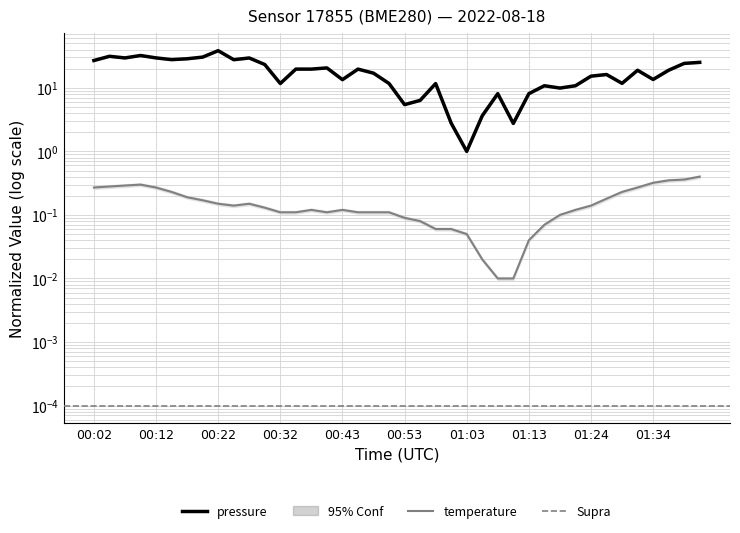

How many lines are shown in the chart?

2